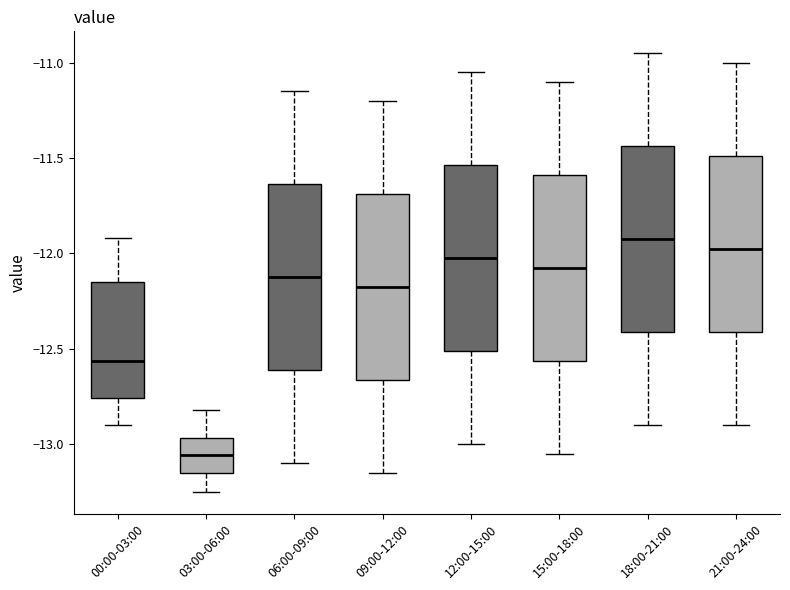

Where is the upper edge of the box for 18:00-21:00 on the y-axis? The values are not printed on the chart, so give them approximately, as read against the axis.

-11.45